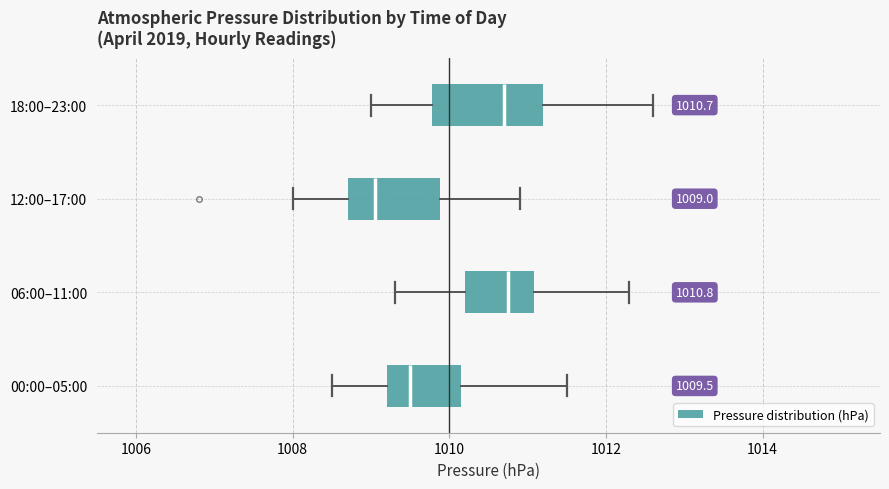

Comparing the boxes themselves (not the whiskers), which one is the widest?

18:00–23:00